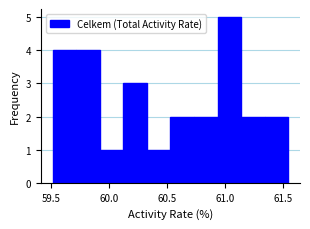

What is the height of the bar covering 60.30 to 60.55 on the x-axis? Neither the bar edges nor the heights are printed on the chart, so give them approximately, as read against the axes.

1